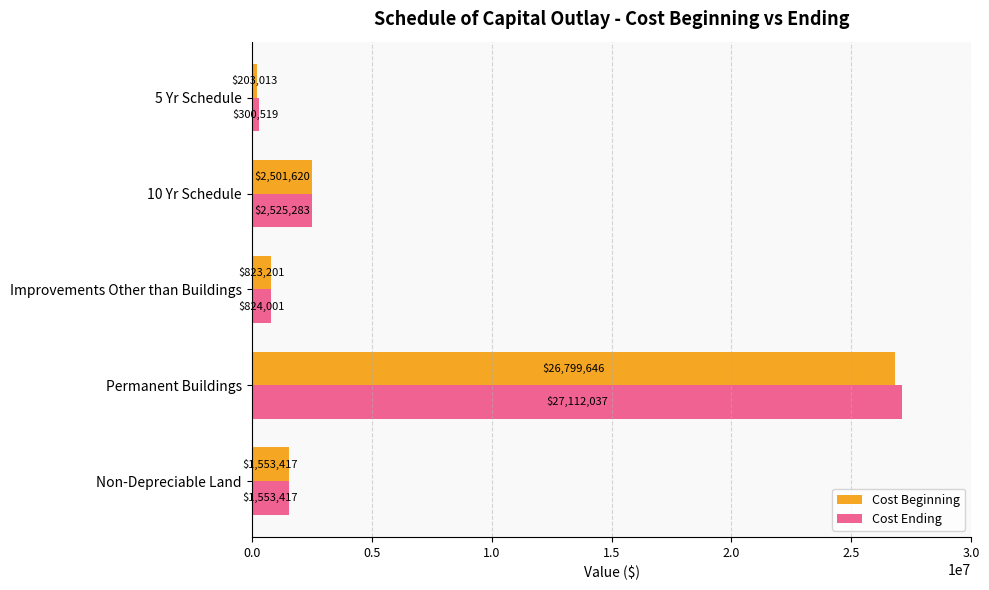

List the series in order of their peak value, lowest first.

Cost Beginning, Cost Ending